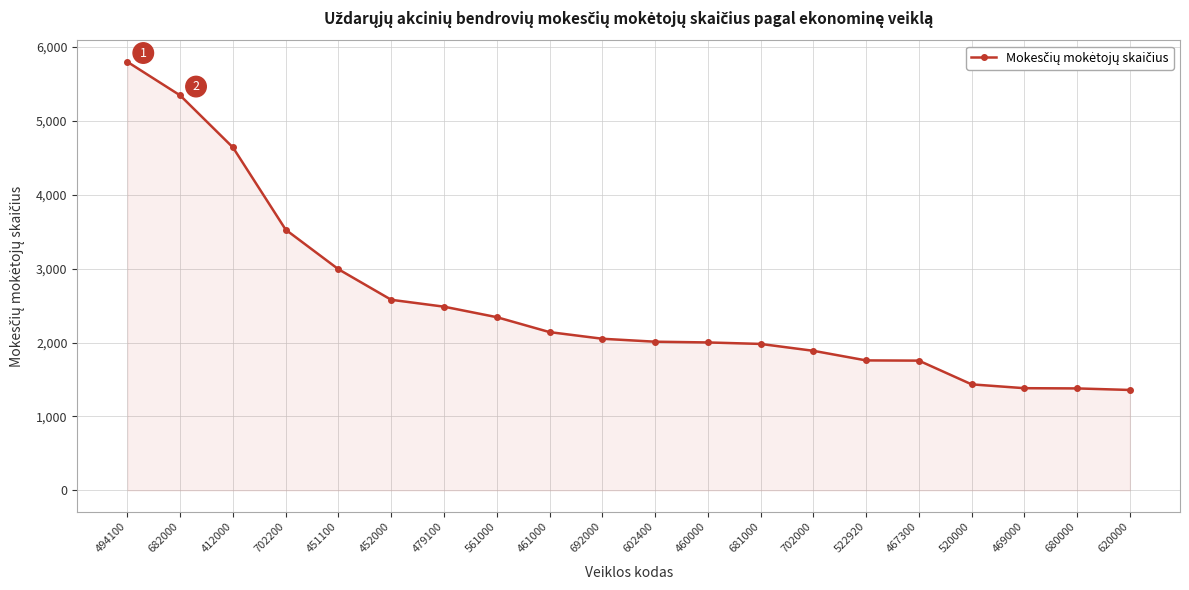

What is the greatest value displayed?

5797